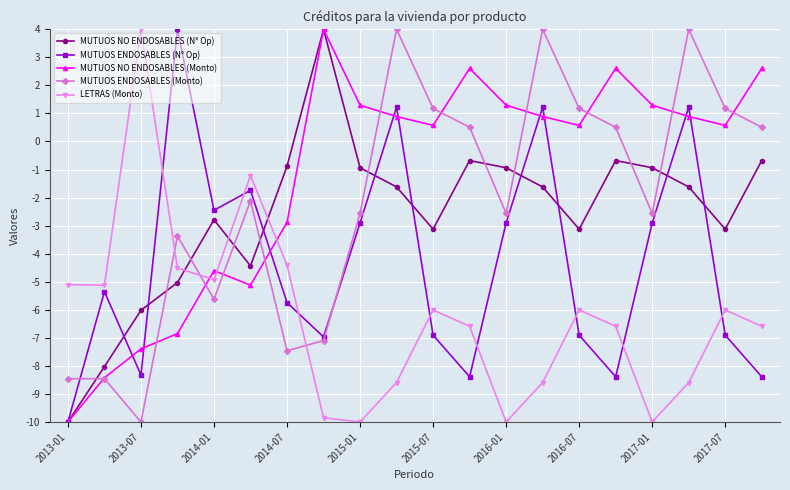

Does the chart have visible grid lines?

Yes